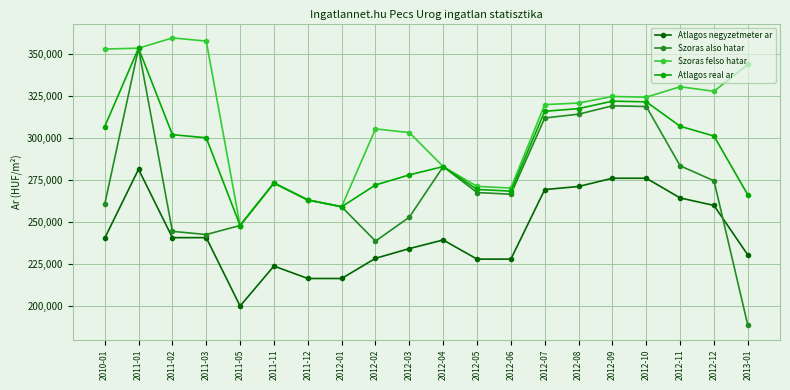

The value of Atlagos real ar at 2012-06 is 363648. True or false?

False